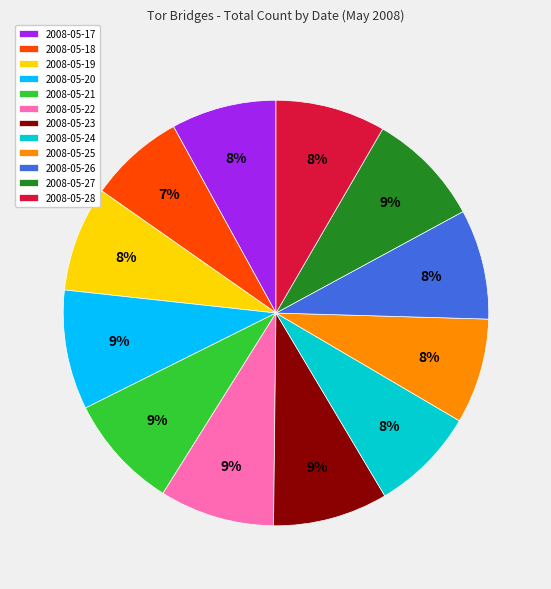

True or false: 2008-05-19 accounts for 20% of the total.

False